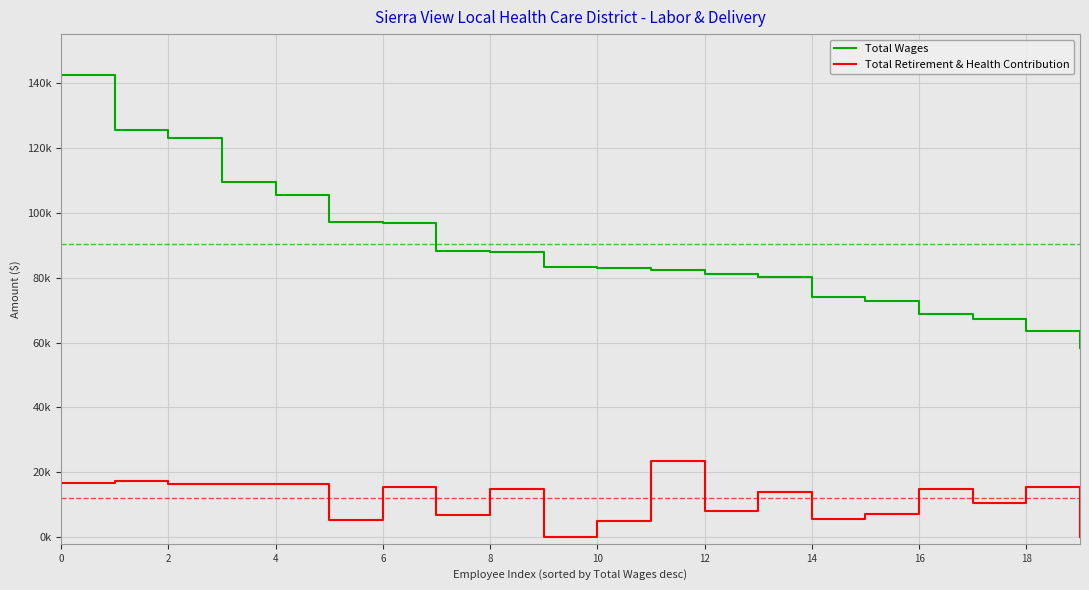

What are all the series names shown in the legend?

Total Wages, Total Retirement & Health Contribution